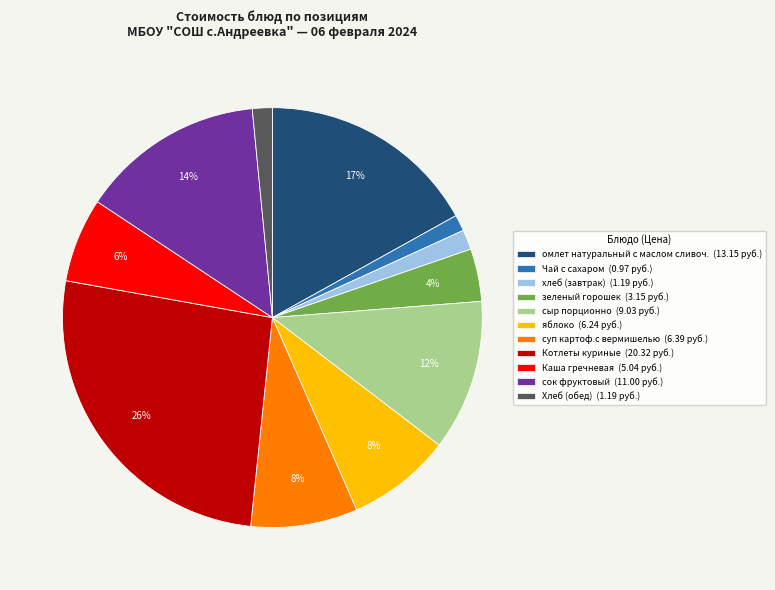

Between сыр порционно (9.03 руб.) and Каша гречневая (5.04 руб.), which is larger?

сыр порционно (9.03 руб.)